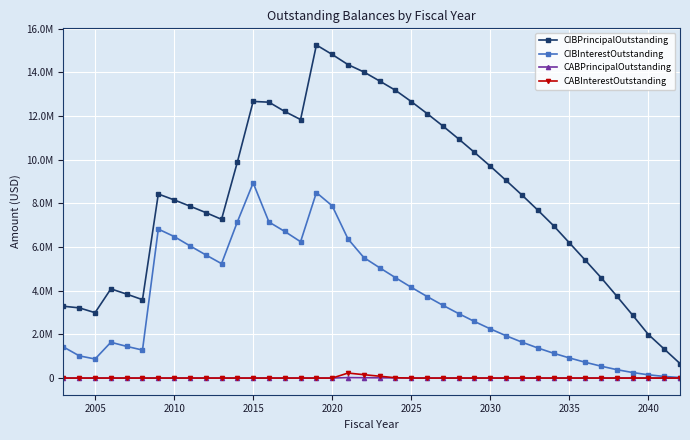

Which series has the largest range (max minus min)?

CIBPrincipalOutstanding